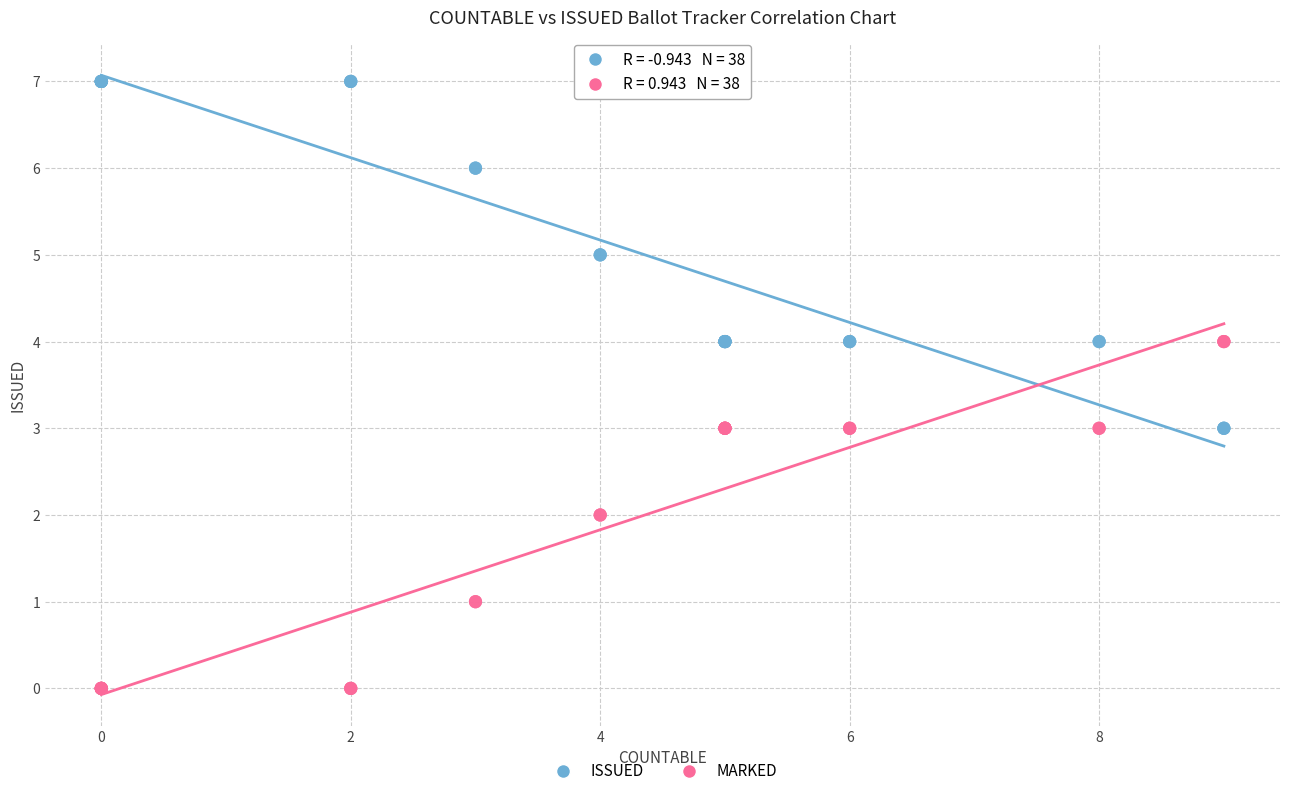

Which series contains the lowest Y value?

MARKED